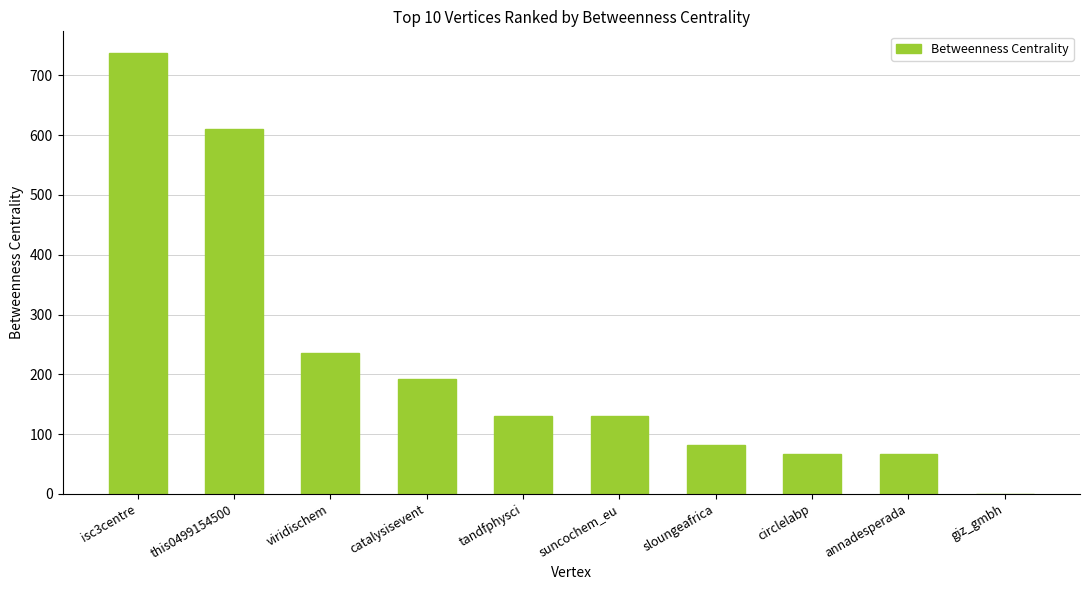

True or false: the data shows 59 at viridischem.

False